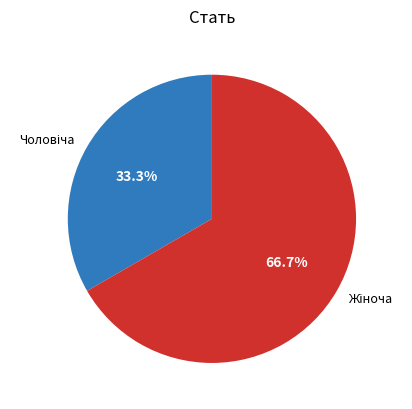

Count the number of slices in the pie.

2